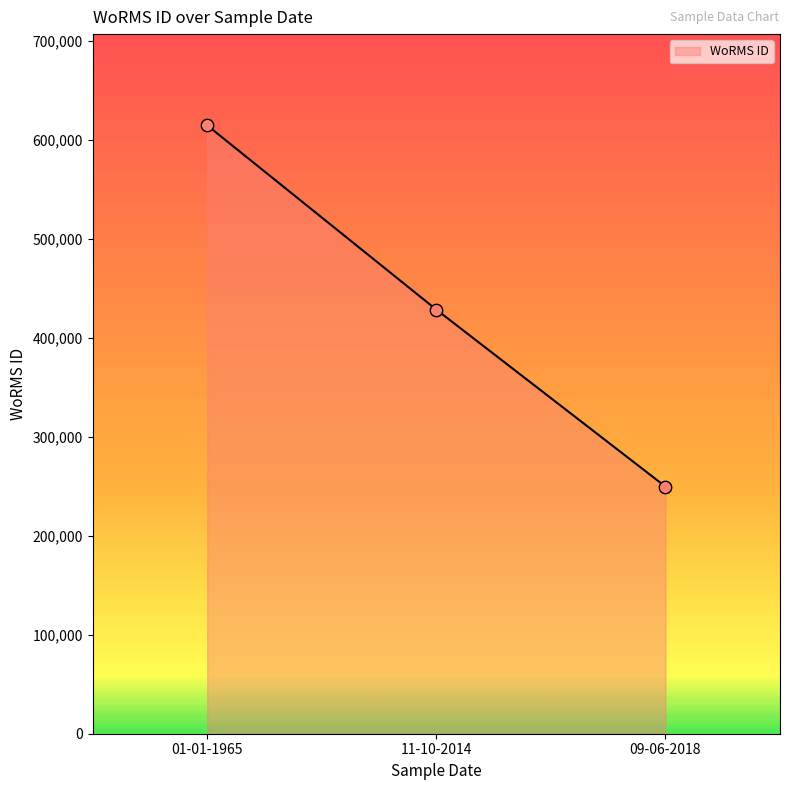

Between 09-06-2018 and 11-10-2014, which is larger?

11-10-2014